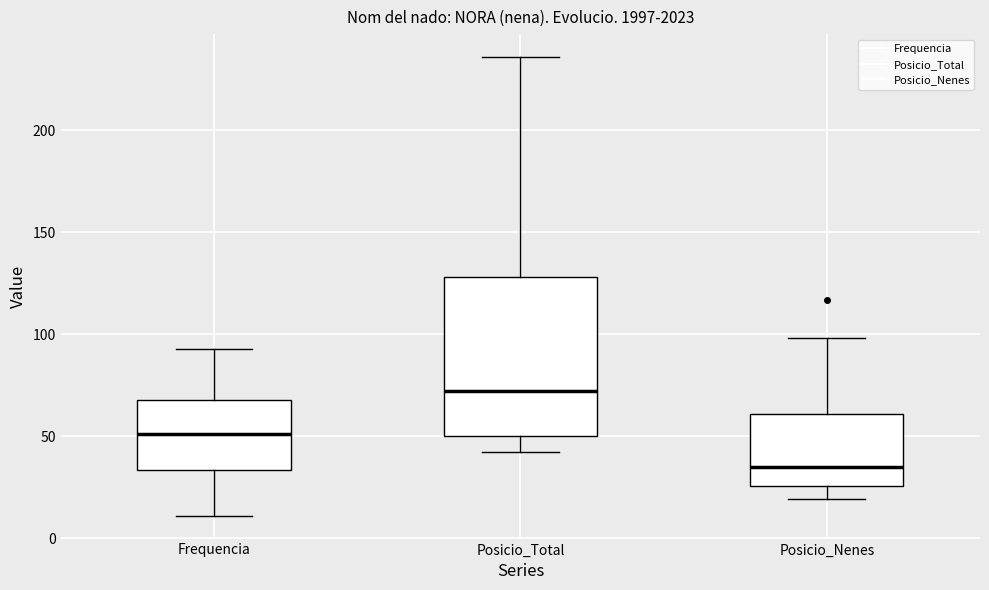

Where does the upper whisker of the box for Posicio_Nenes end on the y-axis? The values are not printed on the chart, so give them approximately, as read against the axis.

100